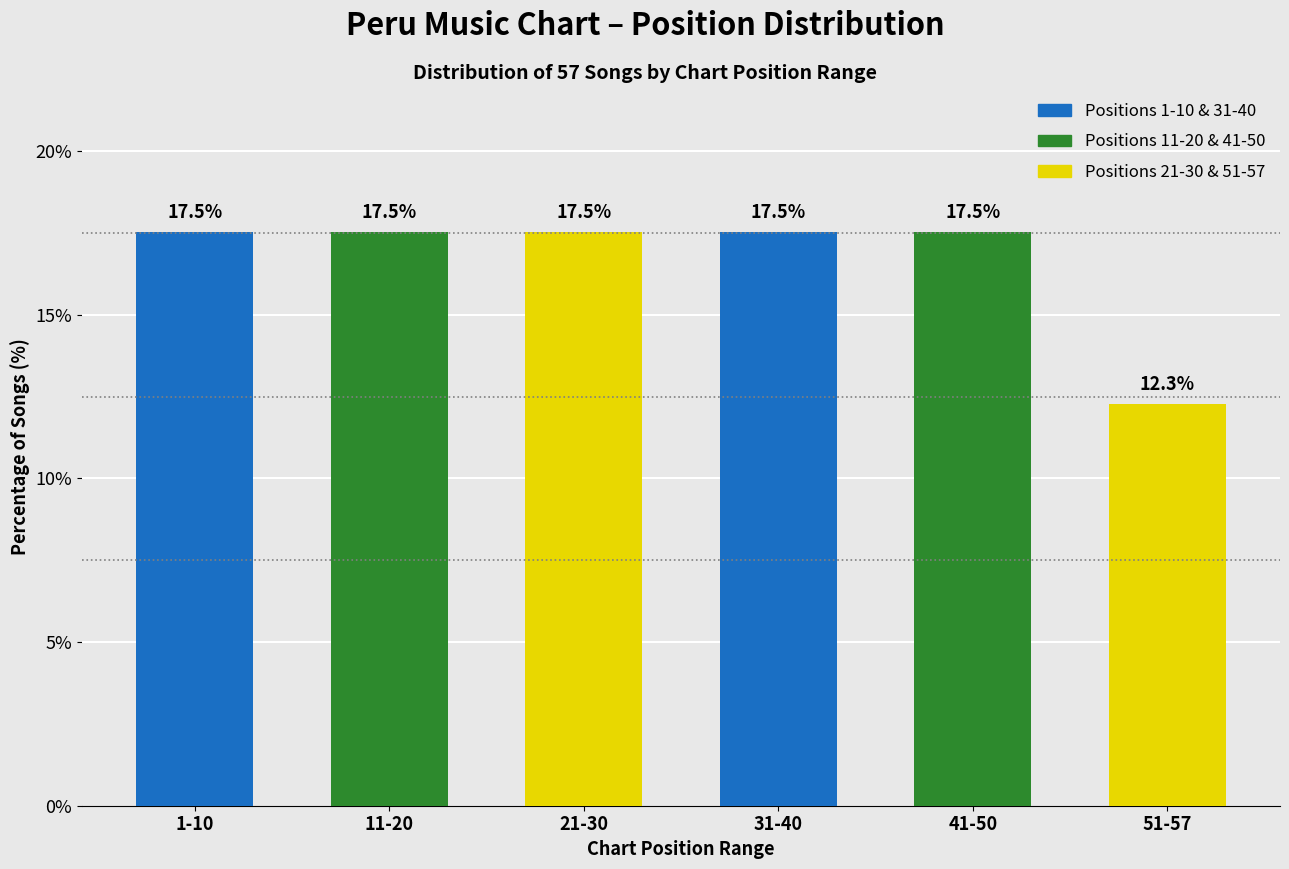

Reading left to right, transcribe all the data shown in this chart.

17.5	17.5	17.5	17.5	17.5	12.3